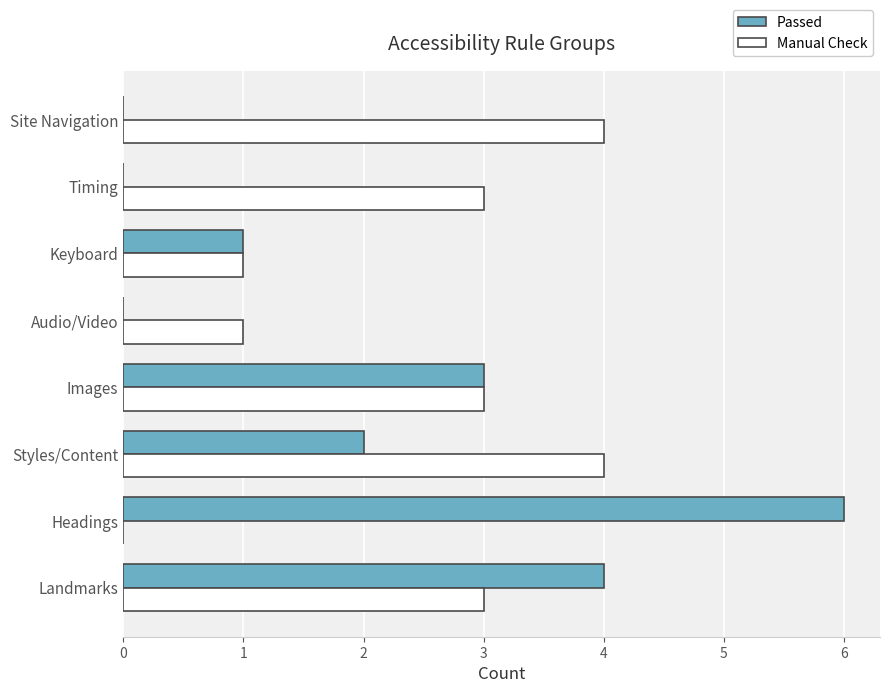

What is the highest value of the Manual Check series?

4